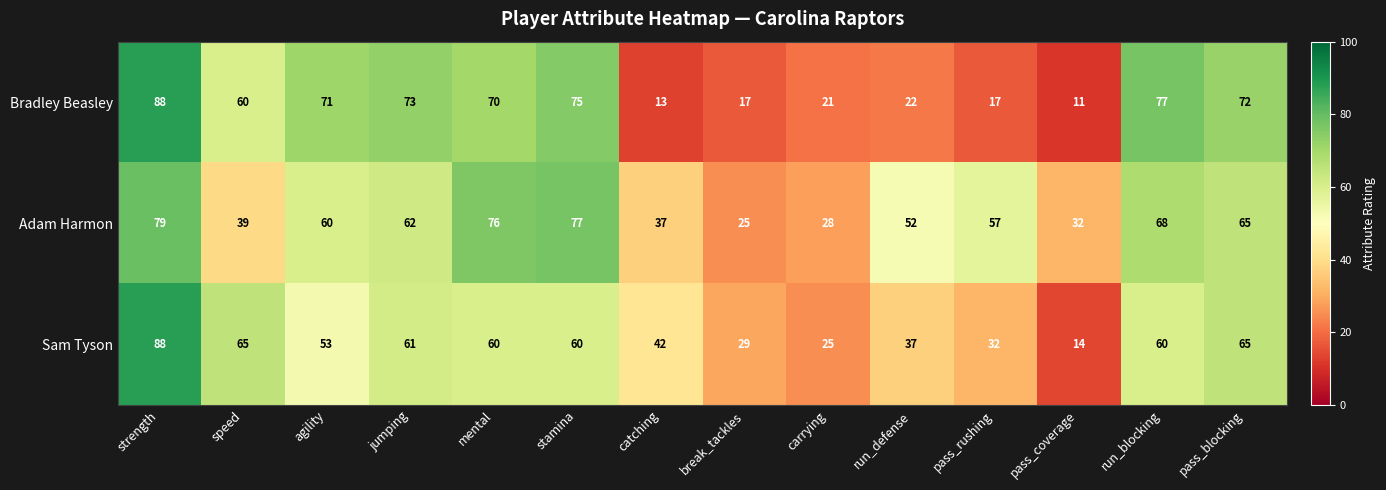

The Sam Tyson series shows 60 at run_blocking. True or false?

True